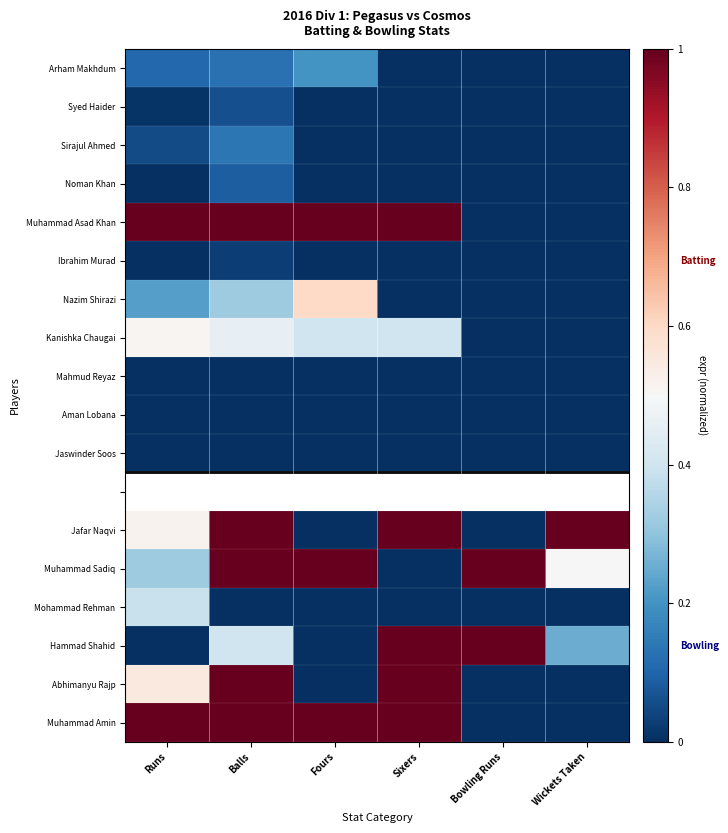

True or false: Hammad Shahid has a value of 0.0 at Fours.

True